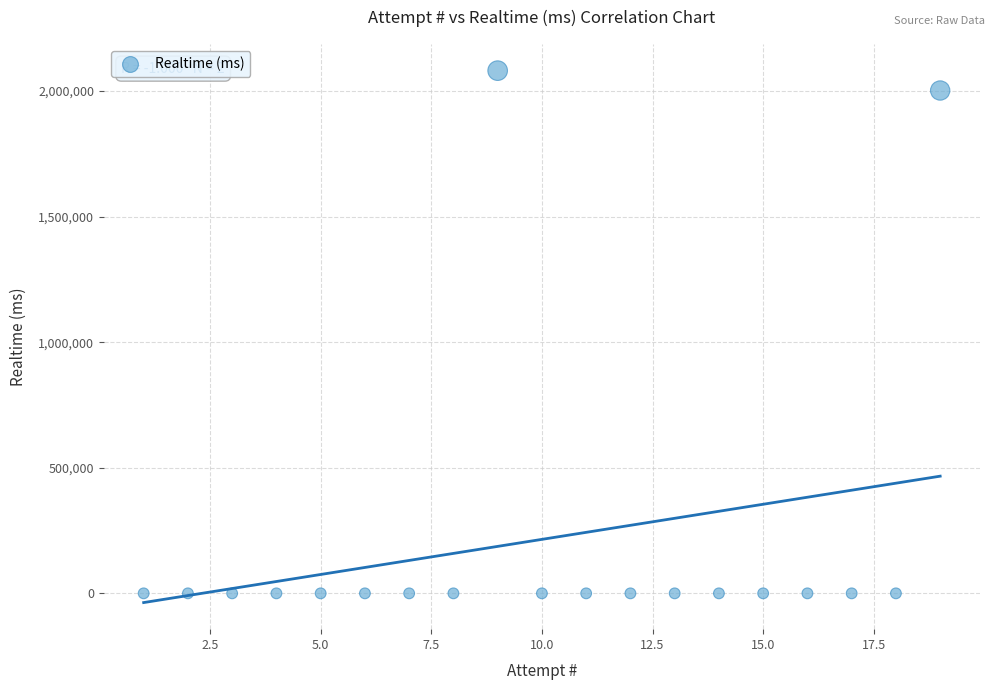

What is the range of X values (max minus min)?

18